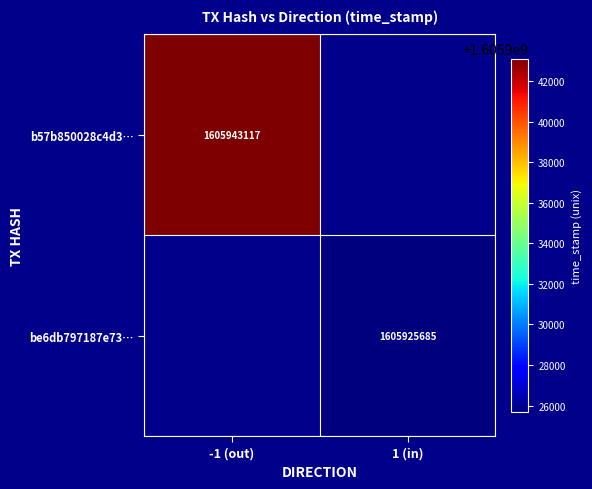

The value of be6db797187e73… at 1 (in) is 2402010908. True or false?

False